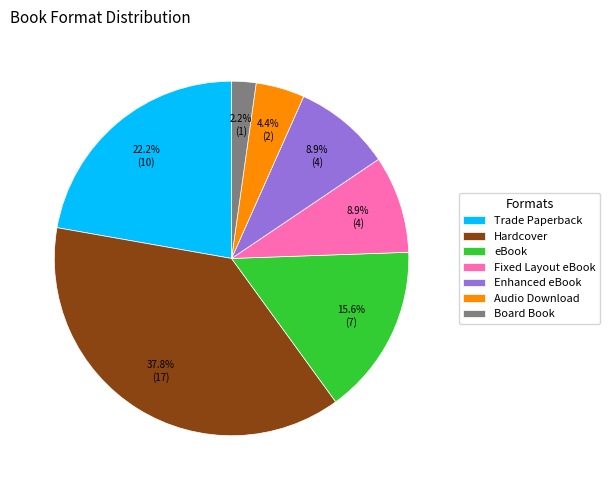

To the nearest percent, what portion does Audio Download represent?

4%